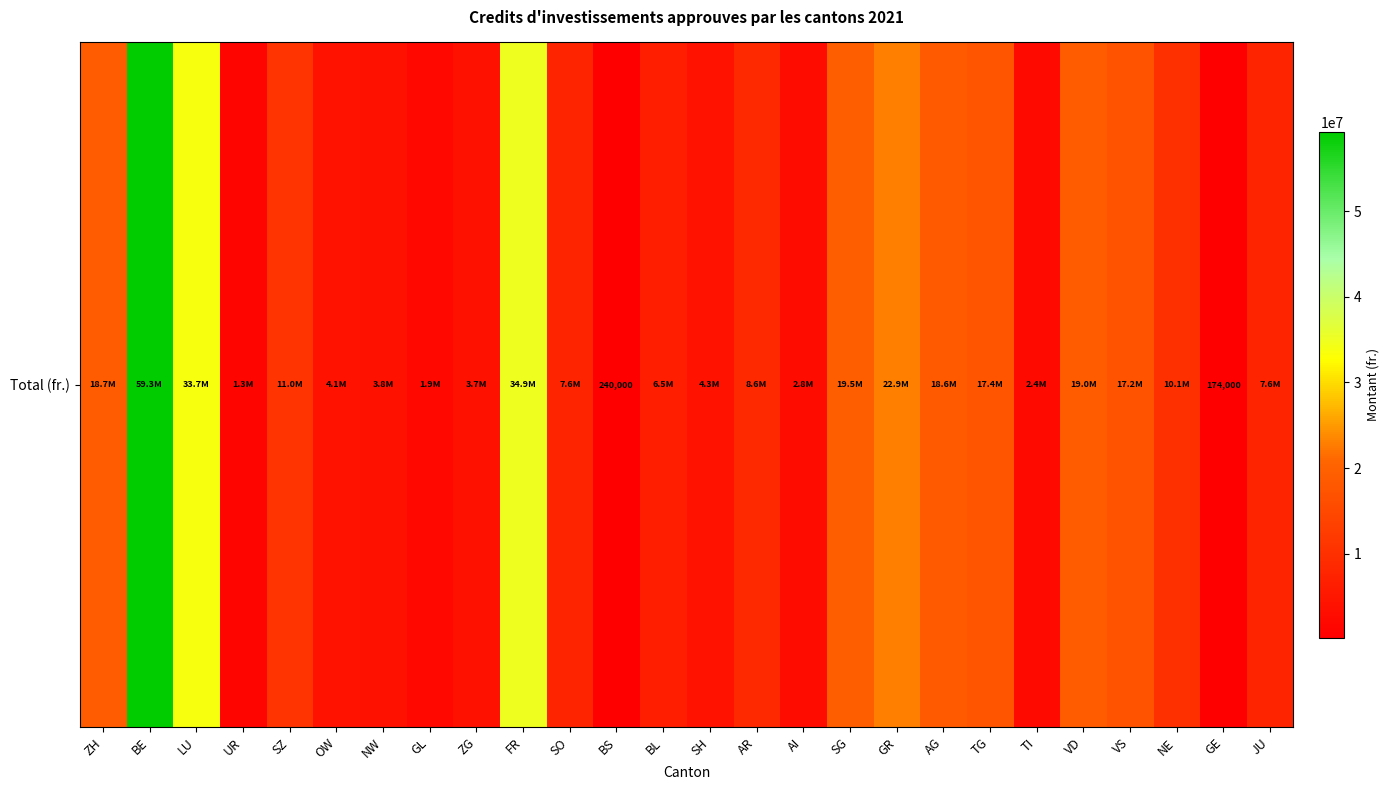

Is it true that the value at AR is 14803462?

False